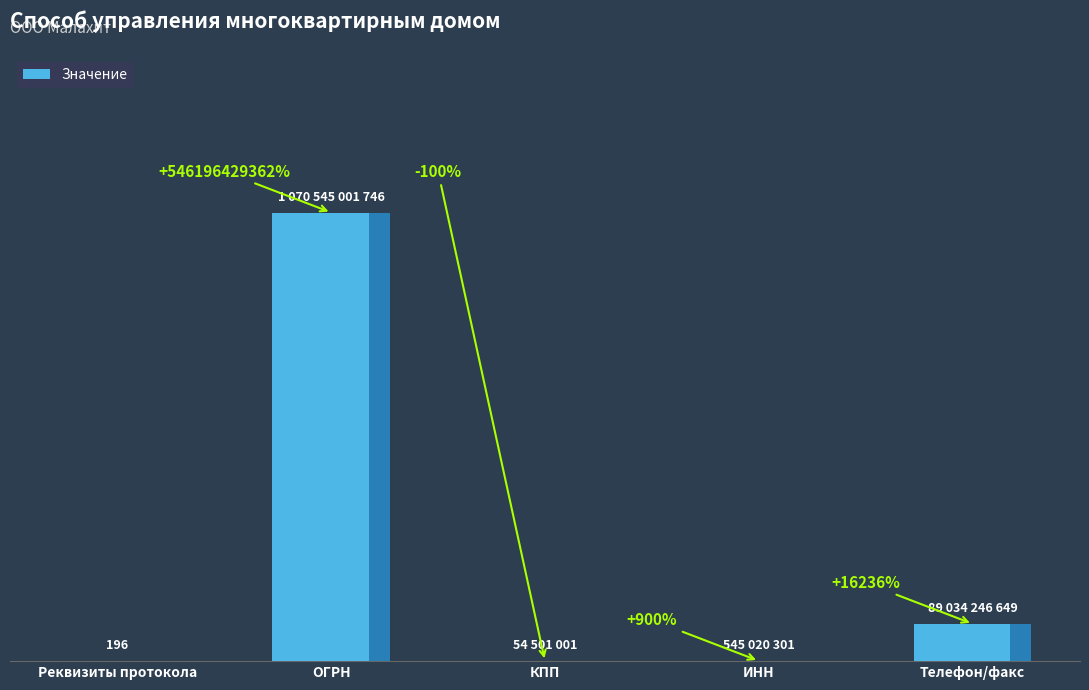

Count the number of data series in this chart.

1